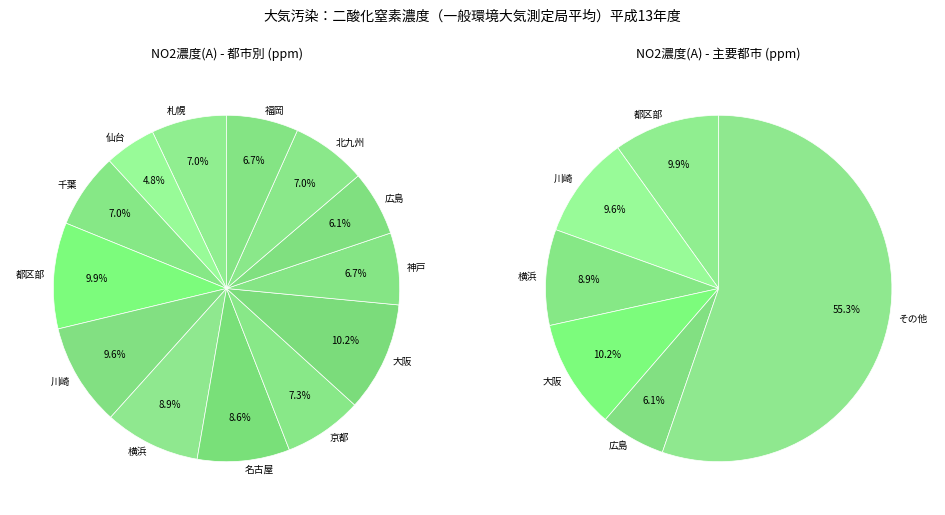

To the nearest percent, what is the combined percentage of 札幌 and 川崎?

17%